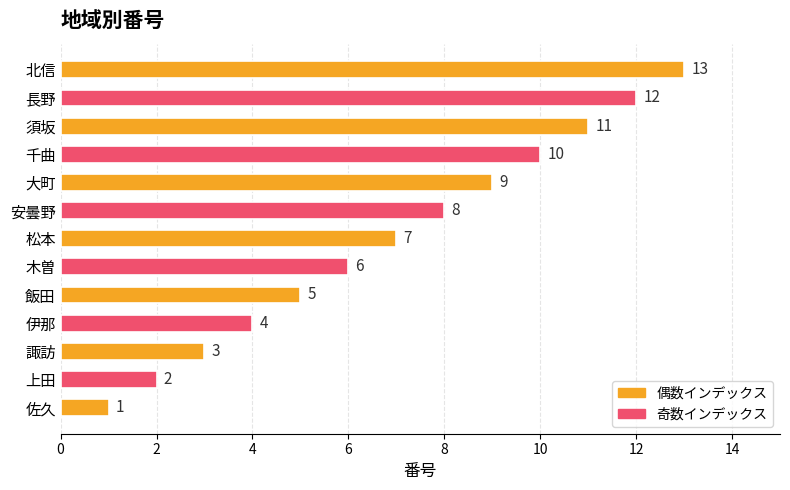

What is the sum of the values at 伊那 and 北信?

17